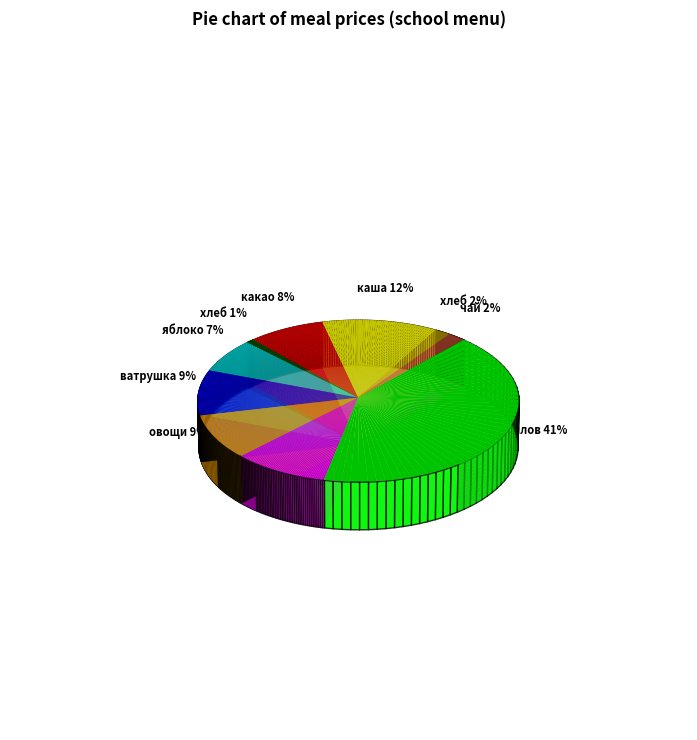

Do ватрушка с творогом and хлеб пшен (хлеб) together represent more than half of the pie?

No